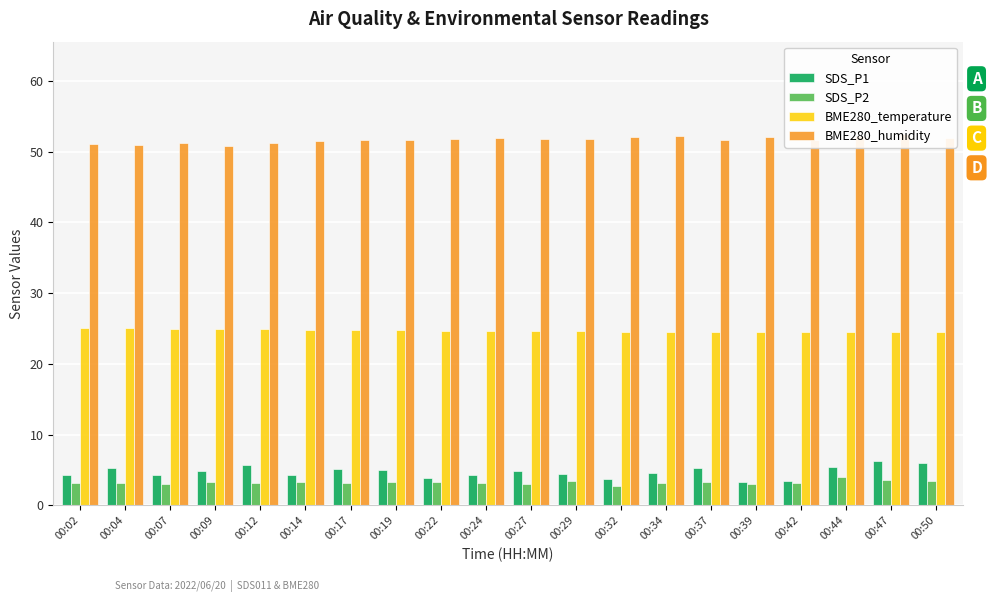

Reading left to right, what are all the values shown in this chart?

SDS_P1: 00:02=4.3	00:04=5.3	00:07=4.3	00:09=4.9	00:12=5.7	00:14=4.2	00:17=5.1	00:19=5.0	00:22=3.8	00:24=4.3	00:27=4.8	00:29=4.5	00:32=3.7	00:34=4.6	00:37=5.3	00:39=3.3	00:42=3.5	00:44=5.4	00:47=6.2	00:50=6.0
SDS_P2: 00:02=3.2	00:04=3.2	00:07=3.0	00:09=3.3	00:12=3.2	00:14=3.3	00:17=3.2	00:19=3.3	00:22=3.3	00:24=3.2	00:27=3.1	00:29=3.5	00:32=2.8	00:34=3.2	00:37=3.4	00:39=3.0	00:42=3.2	00:44=4.0	00:47=3.5	00:50=3.5
BME280_temperature: 00:02=25.0	00:04=25.0	00:07=25.0	00:09=24.9	00:12=24.9	00:14=24.8	00:17=24.8	00:19=24.8	00:22=24.7	00:24=24.6	00:27=24.6	00:29=24.6	00:32=24.6	00:34=24.5	00:37=24.5	00:39=24.5	00:42=24.5	00:44=24.4	00:47=24.5	00:50=24.5
BME280_humidity: 00:02=51.1	00:04=50.9	00:07=51.2	00:09=50.9	00:12=51.2	00:14=51.5	00:17=51.7	00:19=51.6	00:22=51.8	00:24=51.9	00:27=51.7	00:29=51.7	00:32=52.1	00:34=52.2	00:37=51.7	00:39=52.1	00:42=51.6	00:44=52.1	00:47=52.4	00:50=51.9